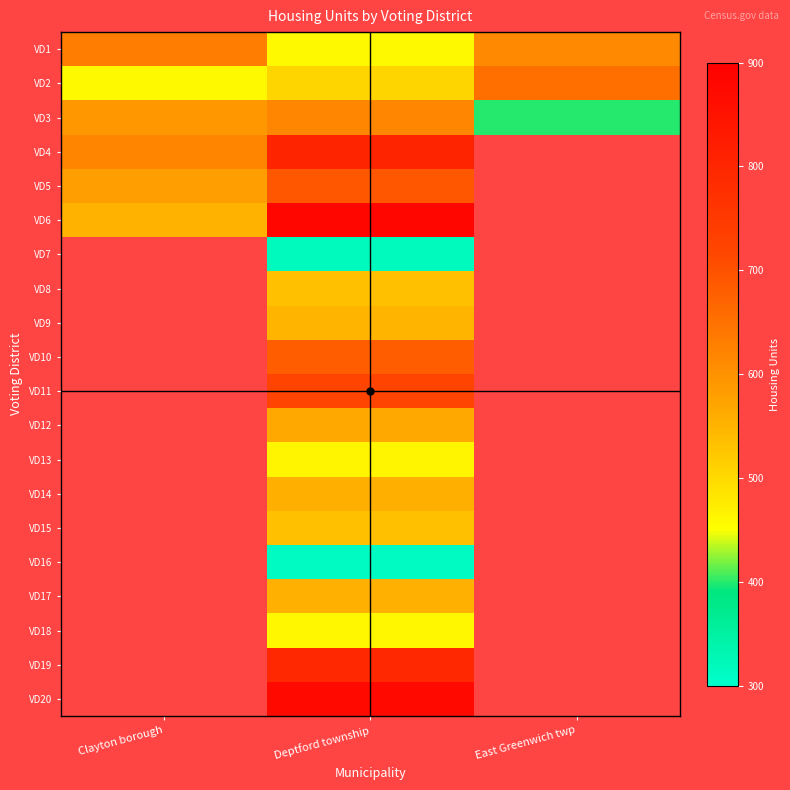

At how many categories does at least one series exceed 335?

3